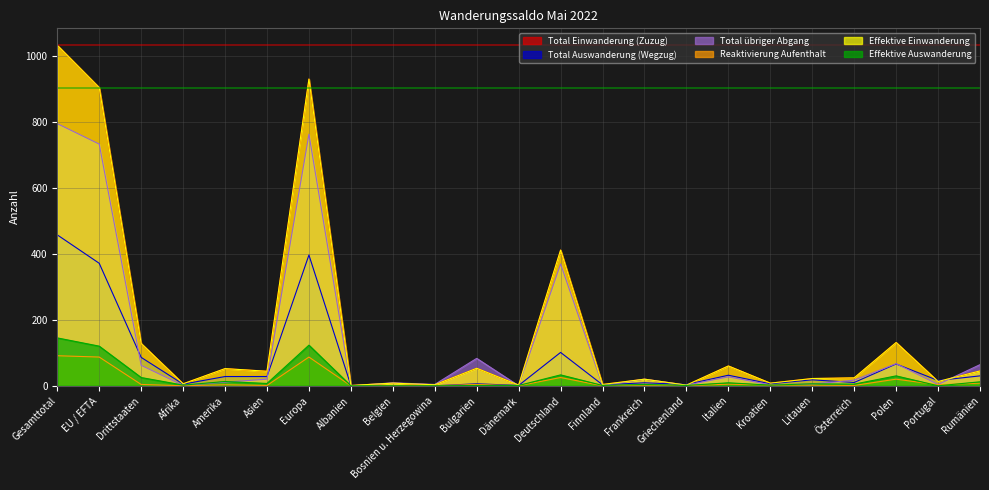

True or false: Total Auswanderung (Wegzug) has a value of 1 at Dänemark.

True